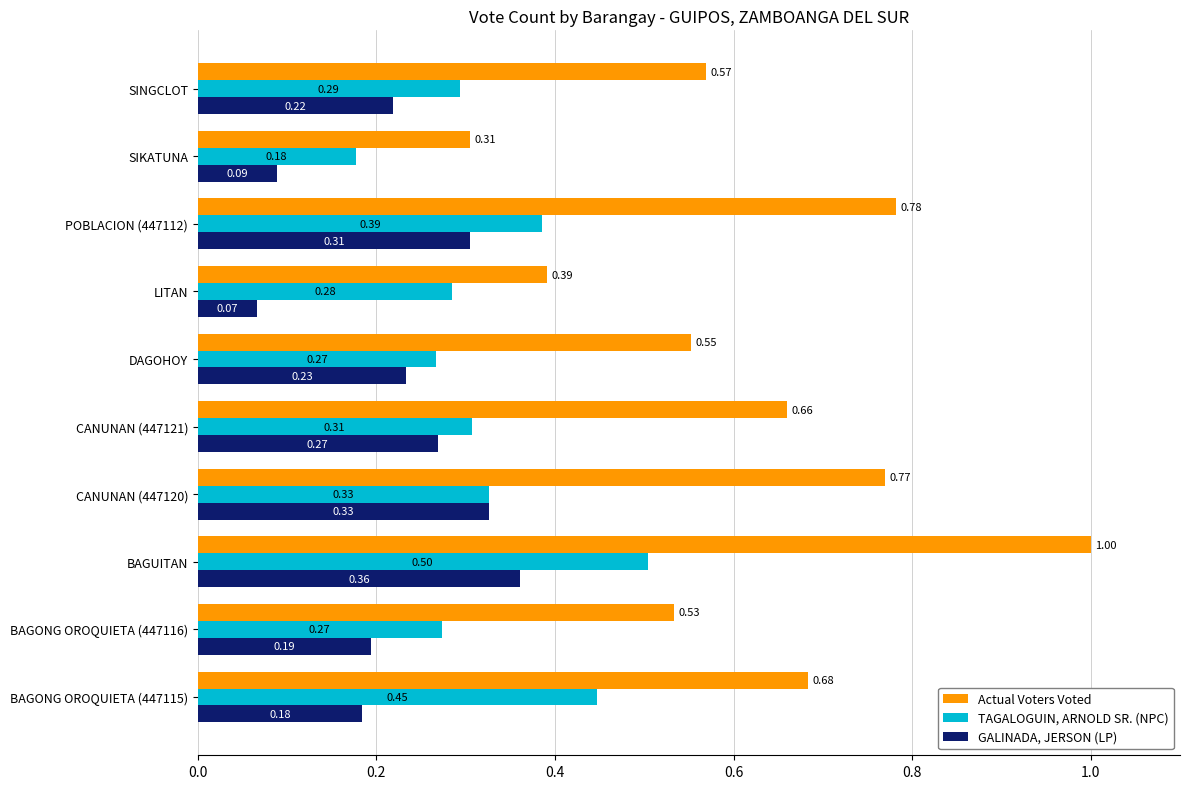

At which label does GALINADA, JERSON (LP) reach its peak?

BAGUITAN